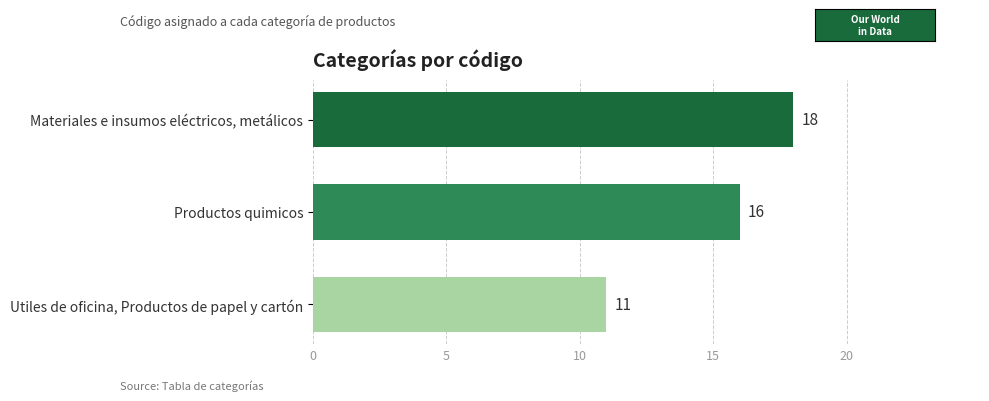

Rank the categories by value from lowest to highest.

Utiles de oficina, Productos de papel y cartón, Productos quimicos, Materiales e insumos eléctricos, metálicos